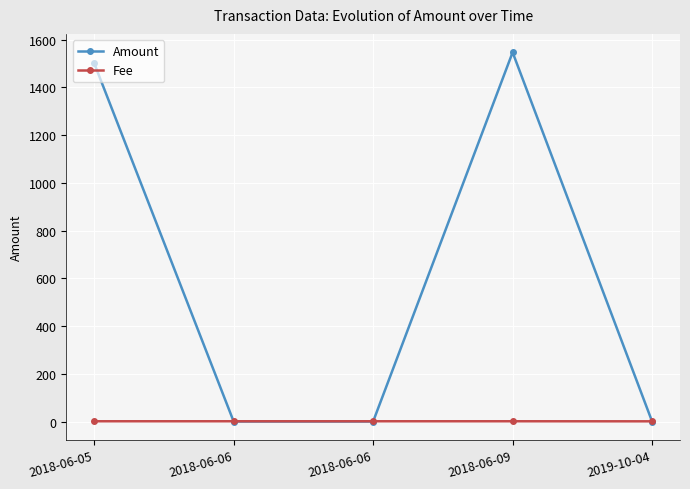

What is the label of the 4th point from the left?

2018-06-09